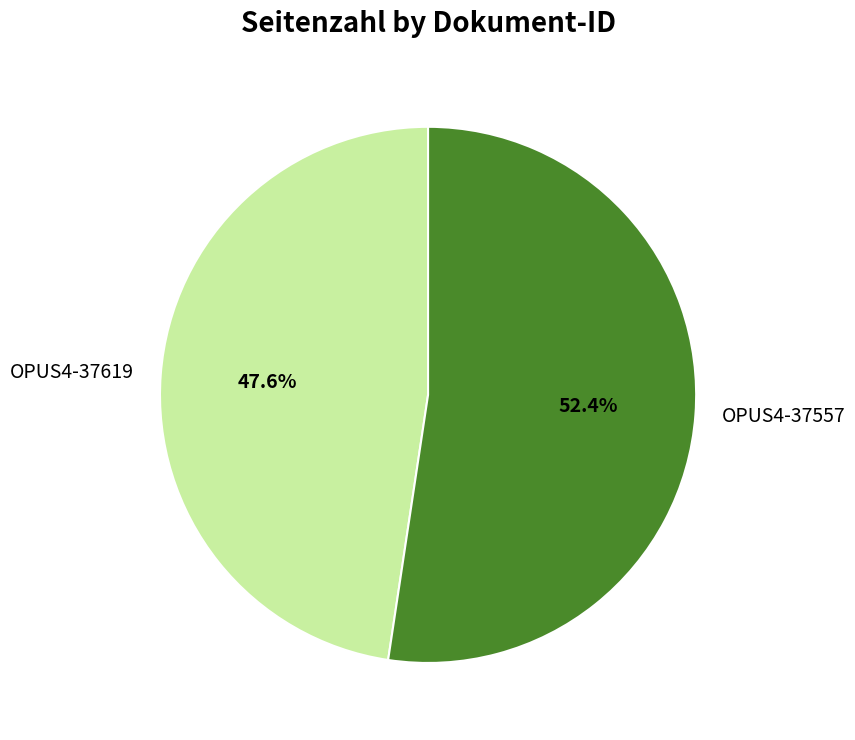

Do OPUS4-37557 and OPUS4-37619 together represent more than half of the pie?

Yes